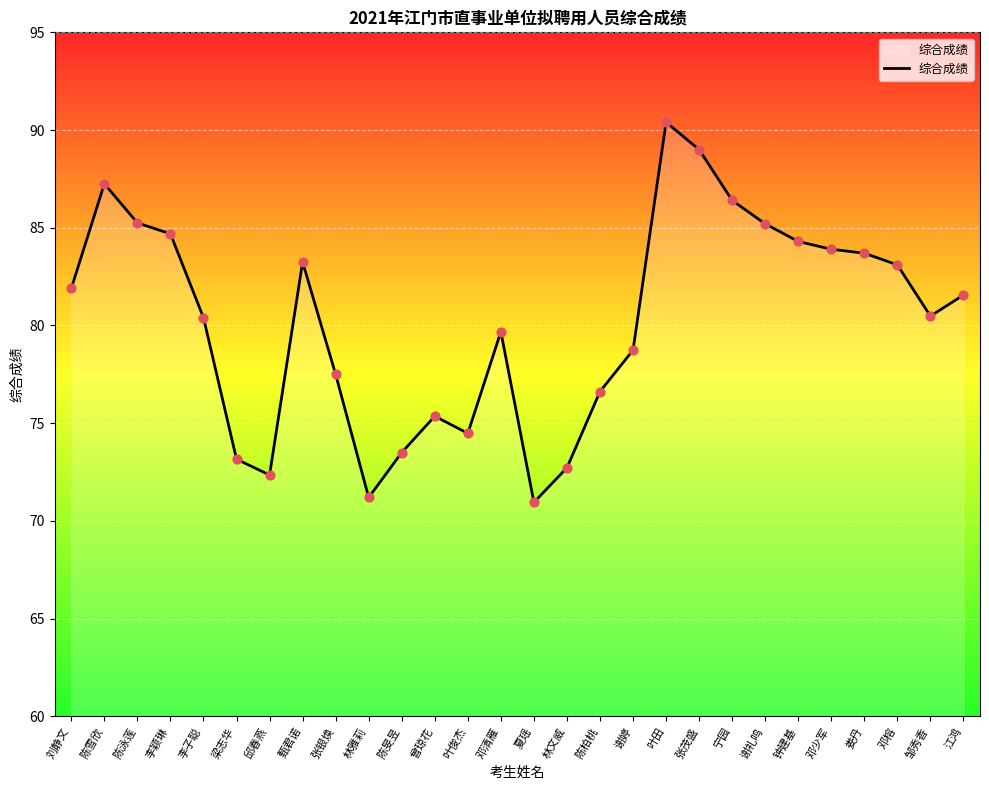

What is the change in value from 陈雪欣 to 李颖琳?

-2.6